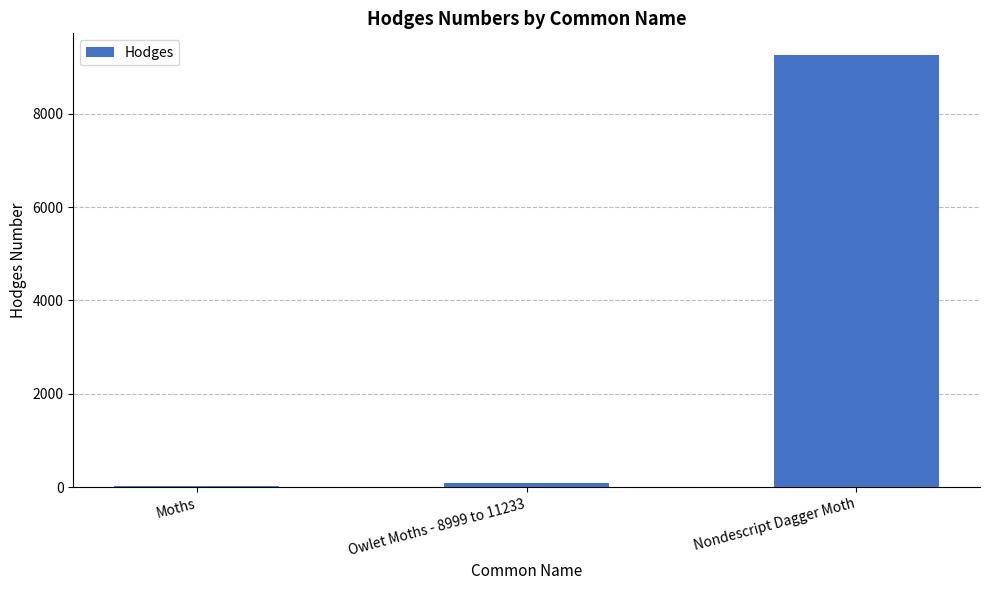

Where is the data nearest to the value 4643?

Owlet Moths - 8999 to 11233